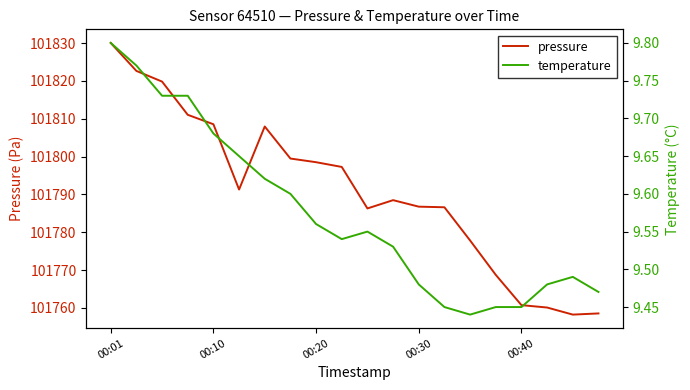

What is the maximum value for pressure?

101830.0